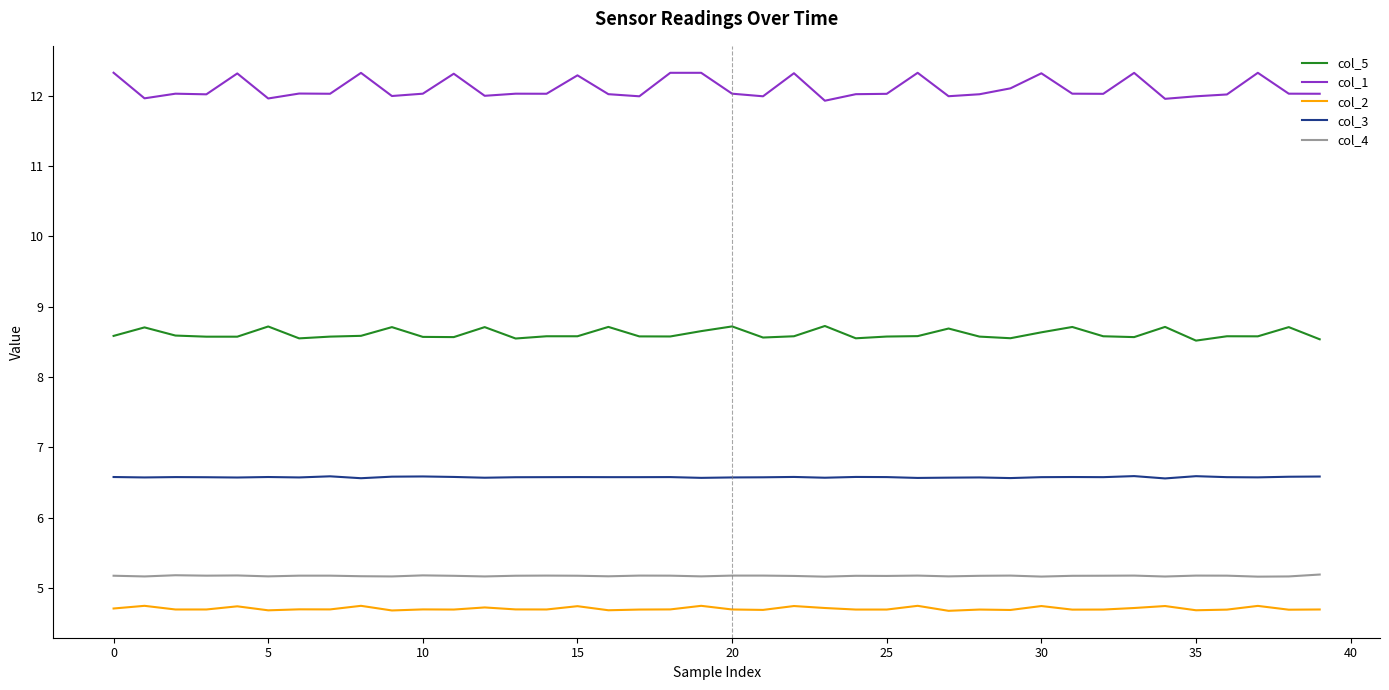

List the series in order of their peak value, highest first.

col_1, col_5, col_3, col_4, col_2